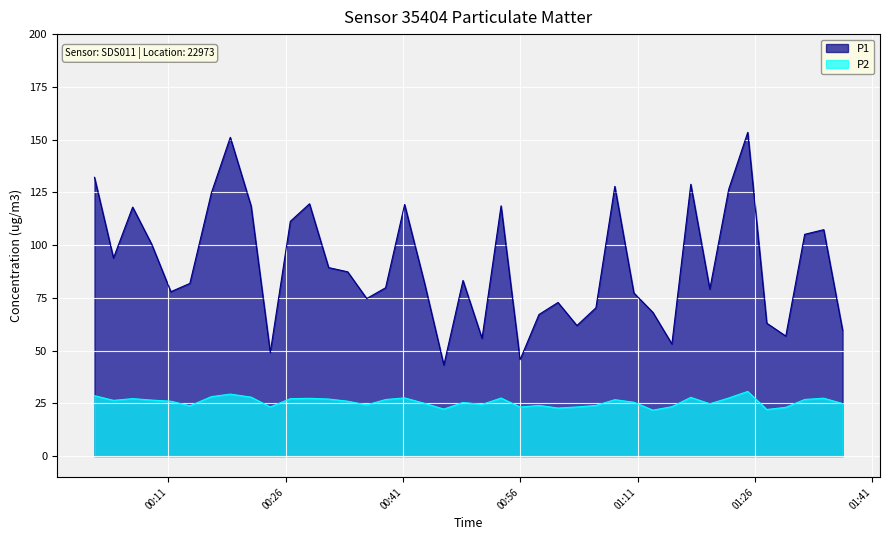

At how many categories does at least one series exceed 134?

2